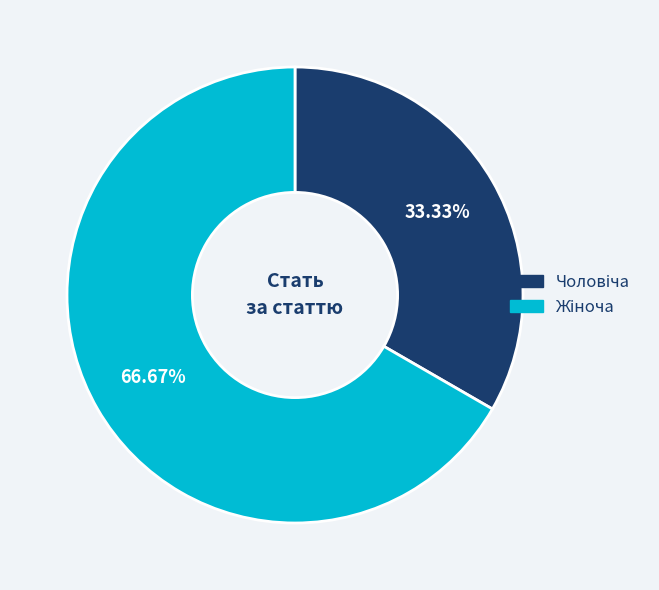

Is there any slice that represents more than half of the pie?

Yes